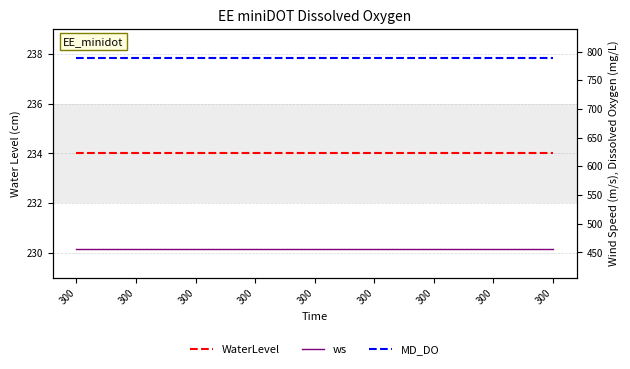

True or false: ws has a value of 767 at 300.

False